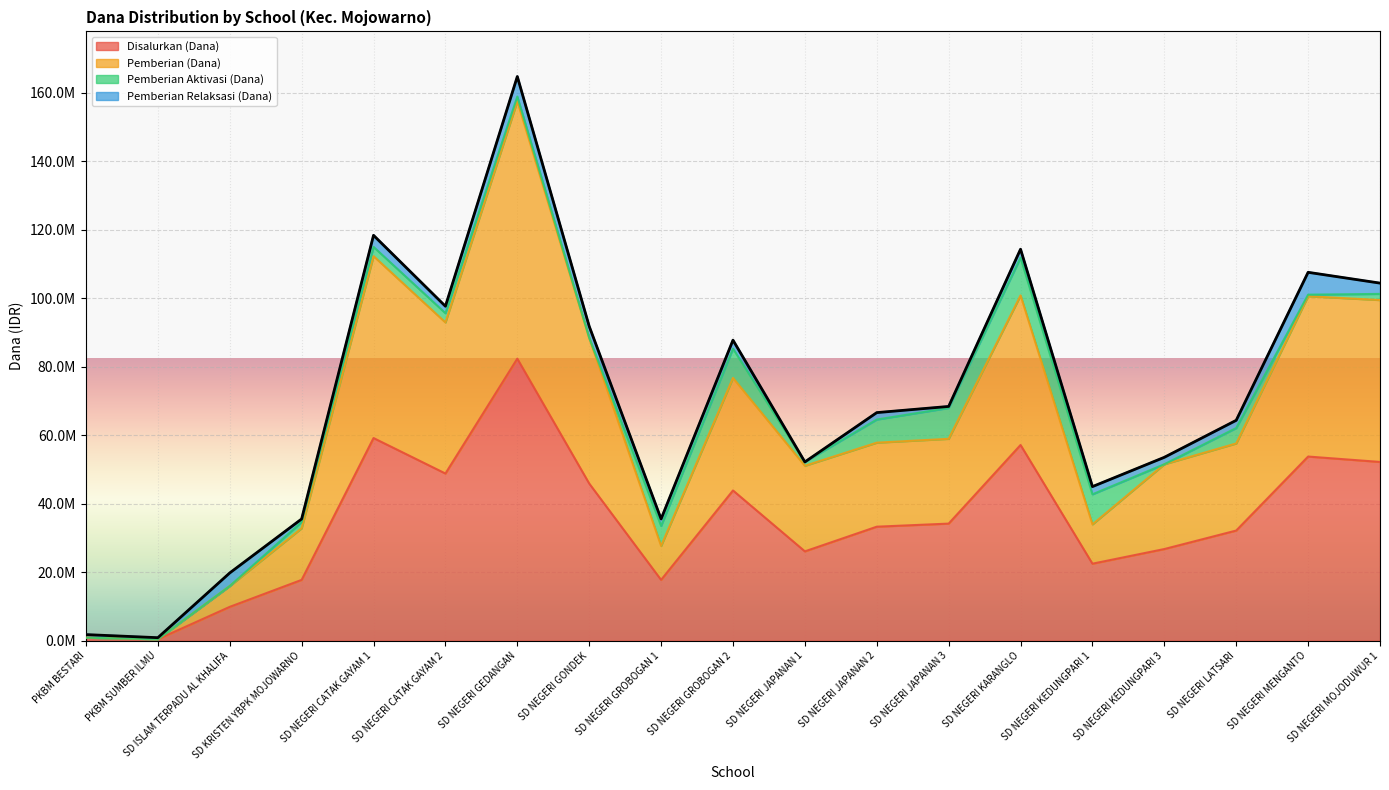

Between SD NEGERI KEDUNGPARI 3 and SD KRISTEN YBPK MOJOWARNO, which is larger?

SD NEGERI KEDUNGPARI 3